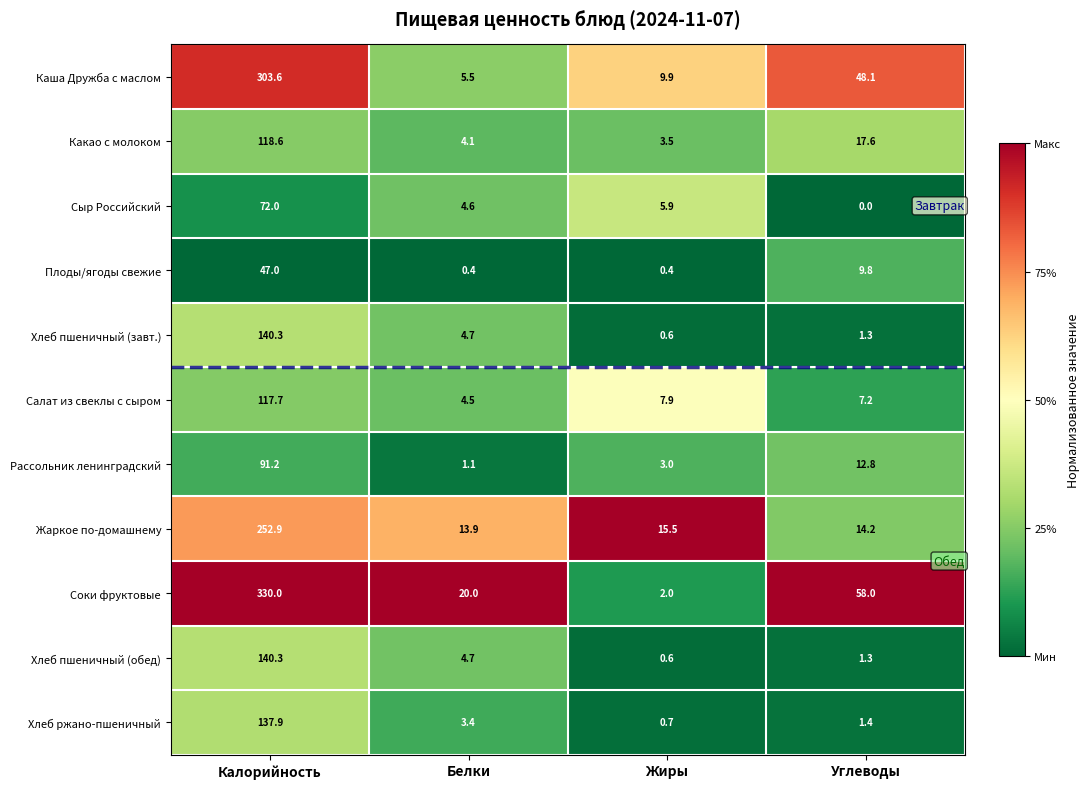

Which series has the largest range (max minus min)?

Соки фруктовые